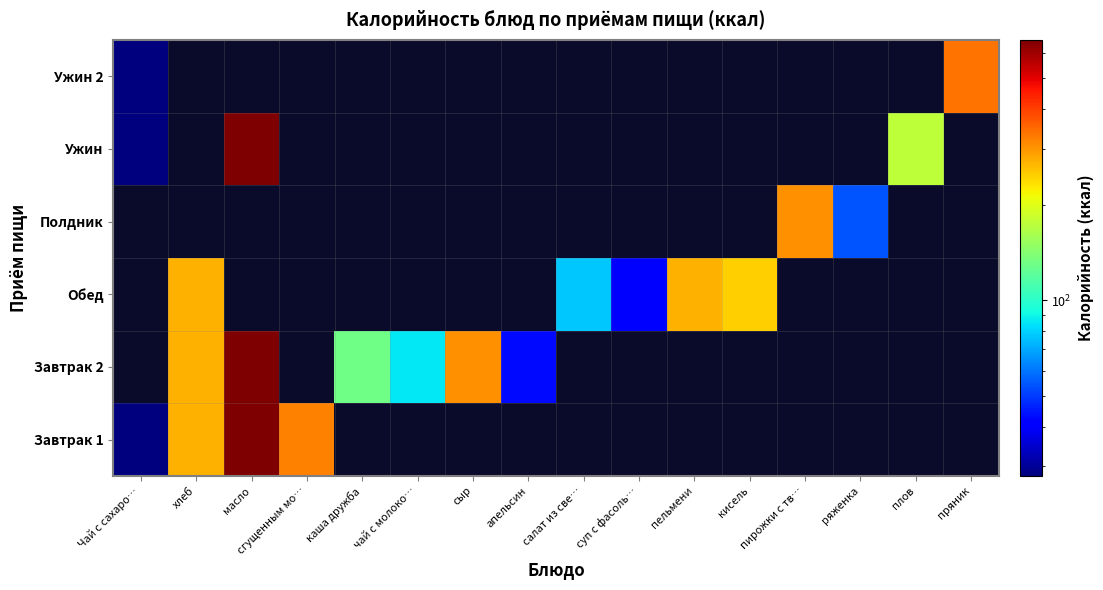

Is the value of Ужин 2 at ряженка greater than the value of Обед at пряник?

No